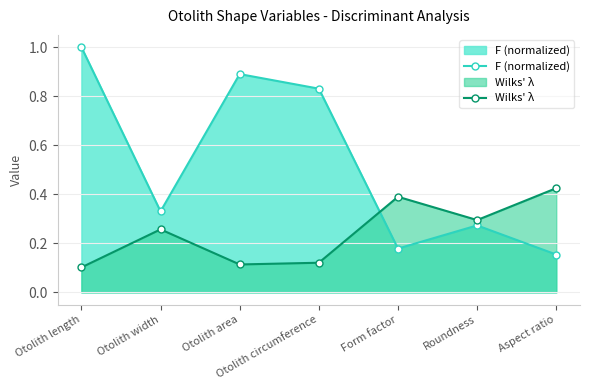

What is the label of the 6th point from the left?

Roundness